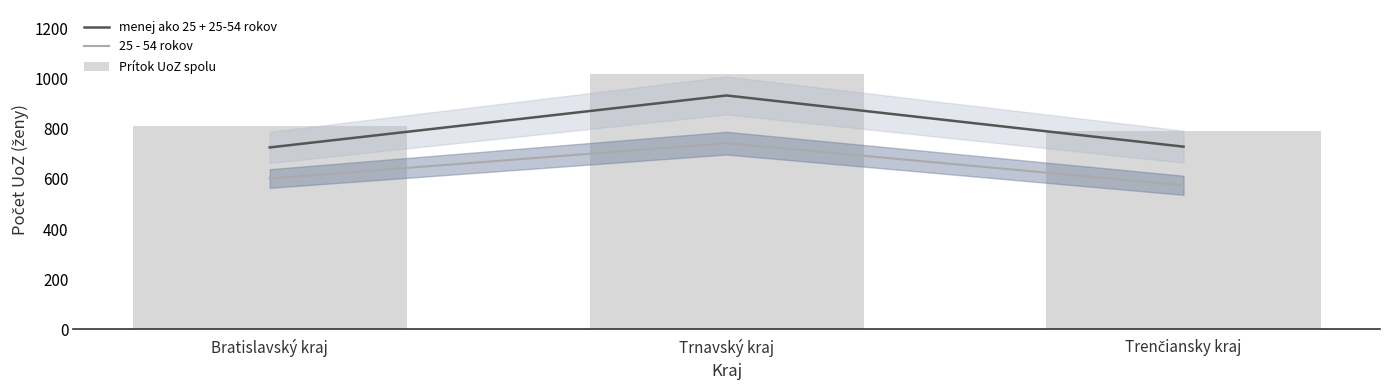

What position from the right is Bratislavský kraj?

3